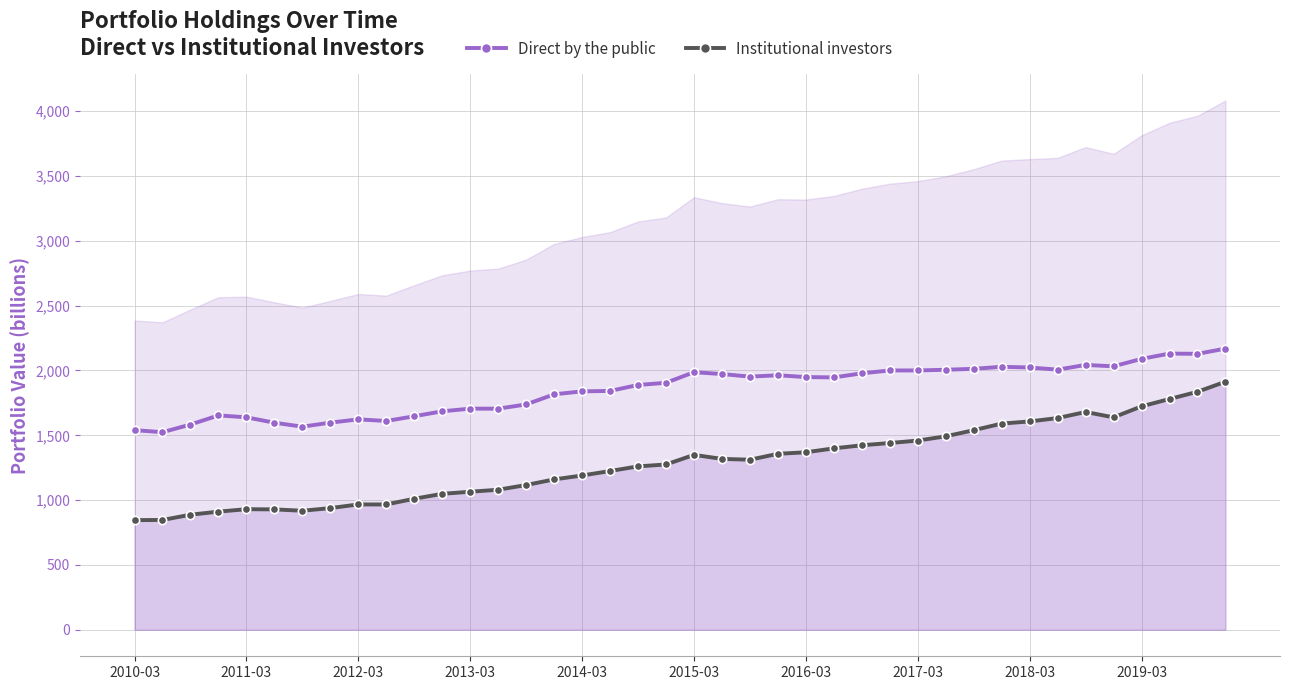

How many data points in Institutional investors are less than 1311?

20